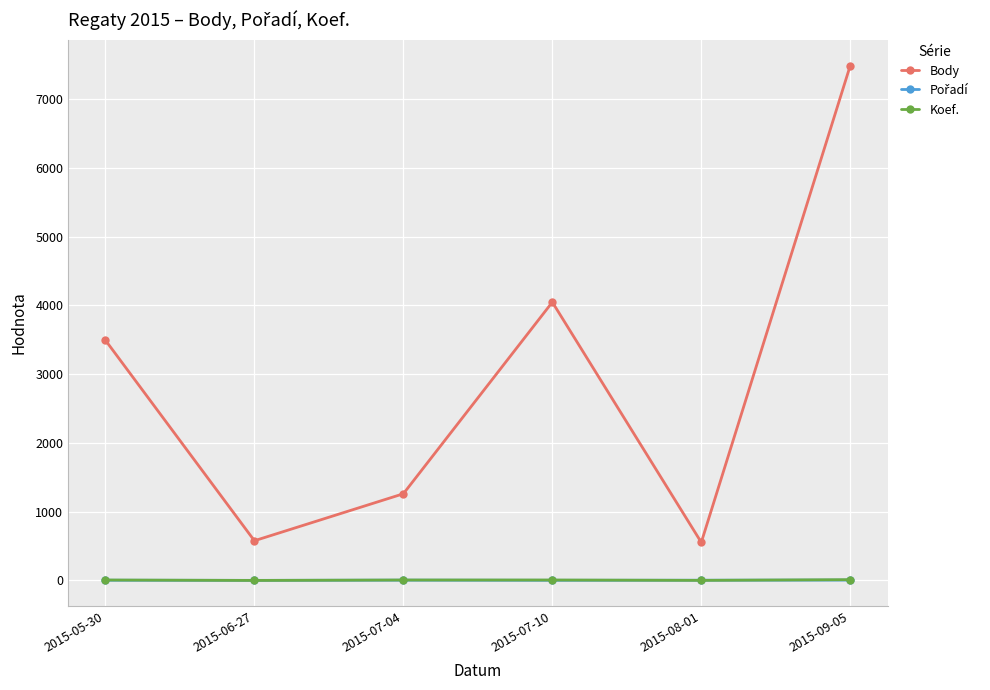

Between 2015-05-30 and 2015-08-01, which series saw the biggest shift?

Body